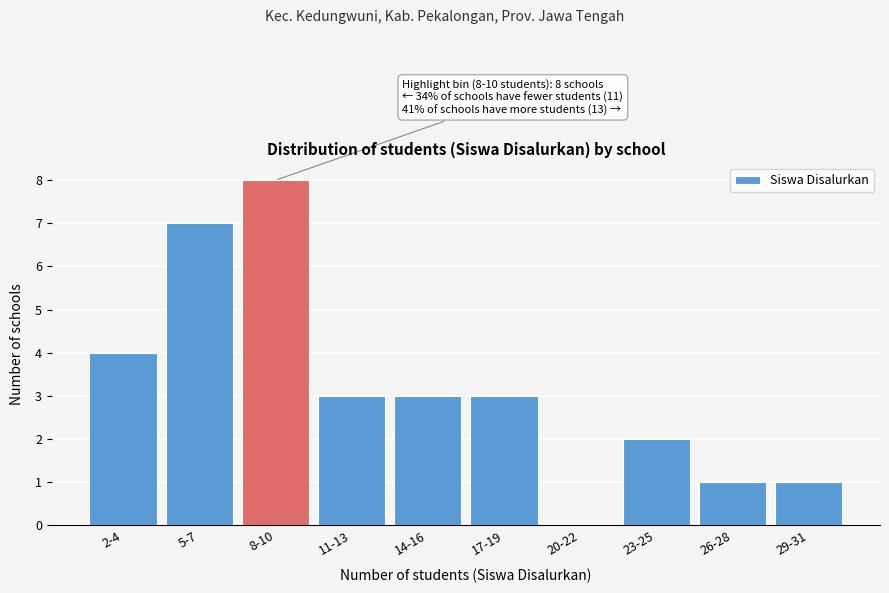

Reading left to right, extract all data points from this chart.

2-4=4	5-7=7	8-10=8	11-13=3	14-16=3	17-19=3	20-22=0	23-25=2	26-28=1	29-31=1